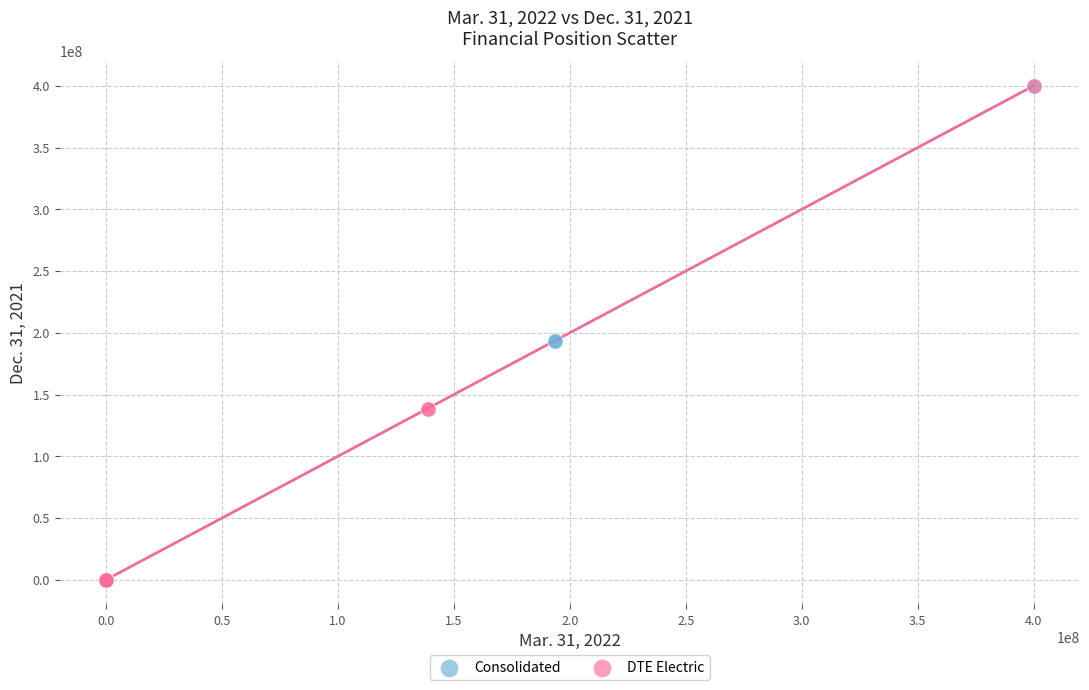

What are all the series names shown in the legend?

Consolidated, DTE Electric